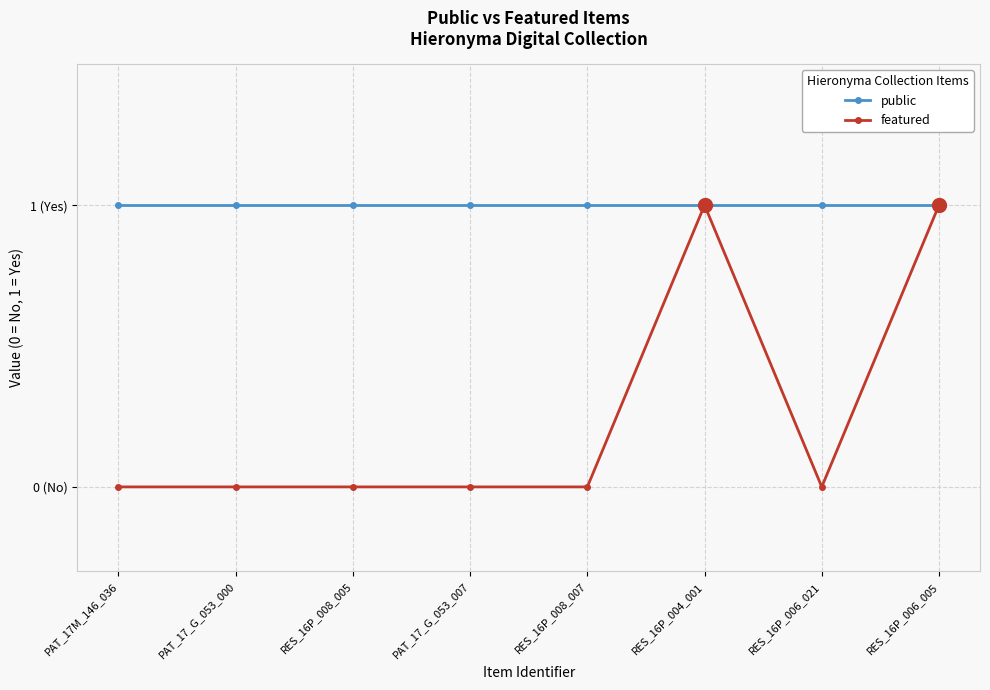

At which label does public reach its minimum?

PAT_17M_146_036